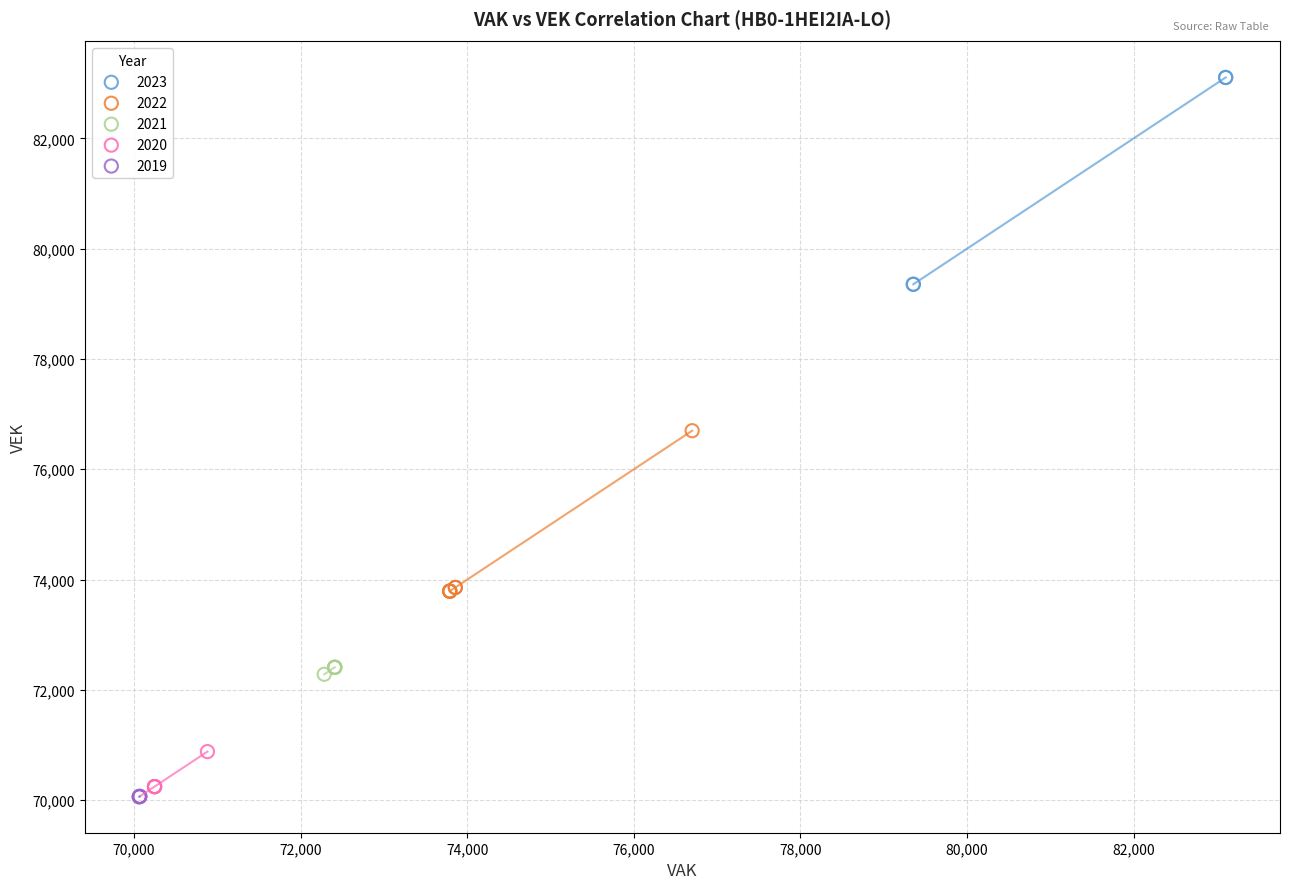

Which series contains the highest Y value?

2023